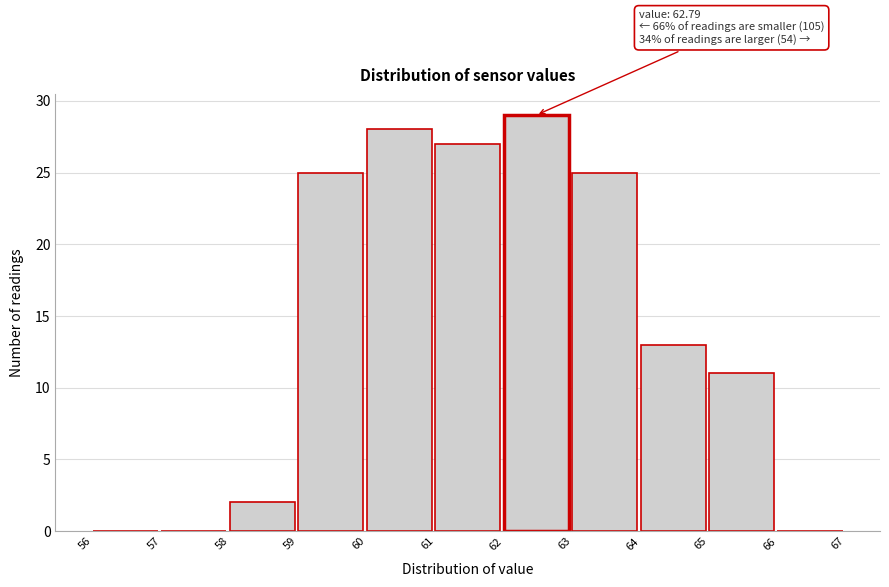

Which range on the x-axis has the tallest bar?

62 to 63